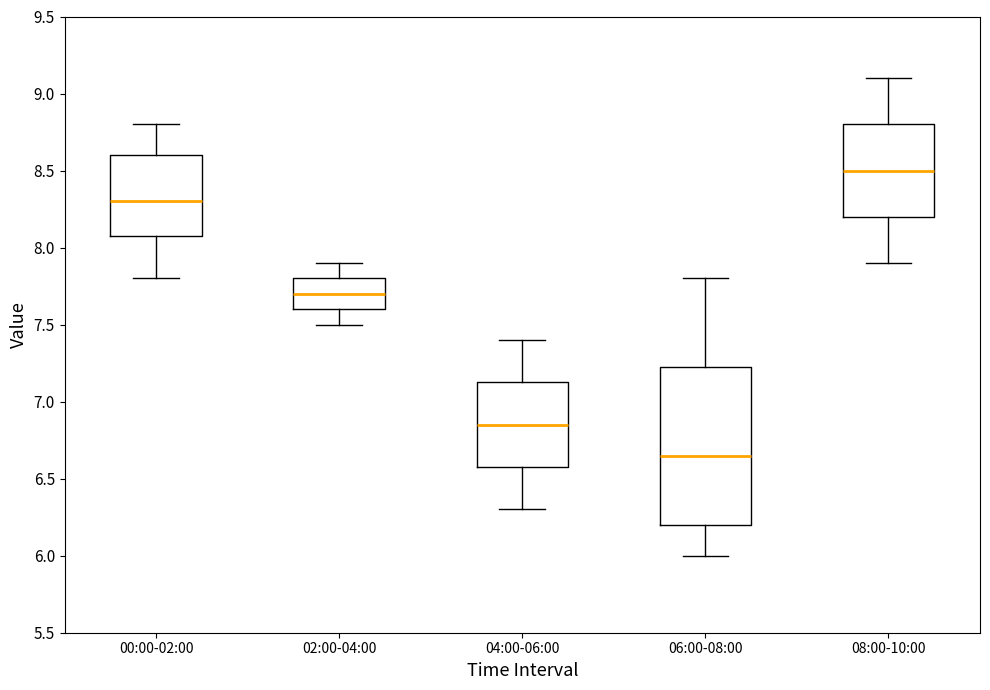

Reading left to right, read every box against the y-axis: the position of its median line, the range the box covers, and the ends of its whiskers. The values are not printed on the chart, so give them approximately, as read against the axis.

00:00-02:00: median 8.30, box 8.10 to 8.60, whiskers 7.80 to 8.80
02:00-04:00: median 7.70, box 7.60 to 7.80, whiskers 7.50 to 7.90
04:00-06:00: median 6.85, box 6.60 to 7.15, whiskers 6.30 to 7.40
06:00-08:00: median 6.65, box 6.20 to 7.25, whiskers 6.00 to 7.80
08:00-10:00: median 8.50, box 8.20 to 8.80, whiskers 7.90 to 9.10